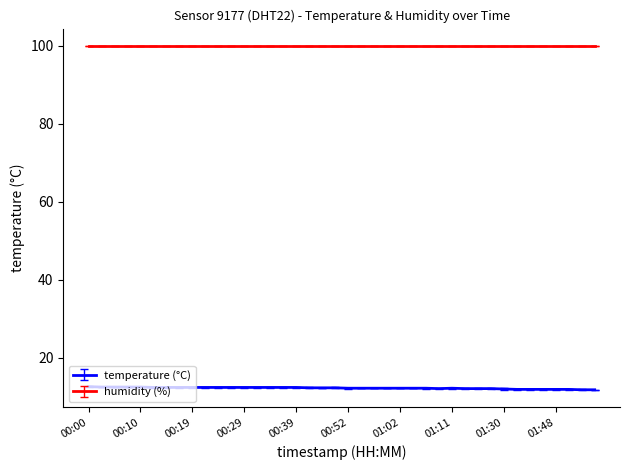

True or false: humidity (%) and temperature (°C) intersect in this chart.

False